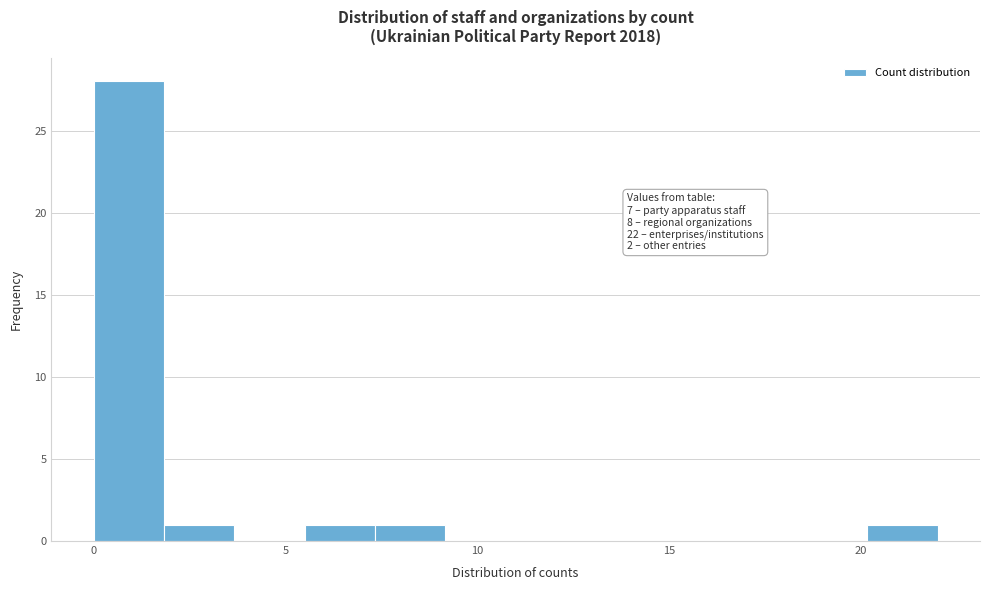

Around what value on the x-axis is the tallest bar? Give the approximate position of its centre, as read against the axis.

1.0